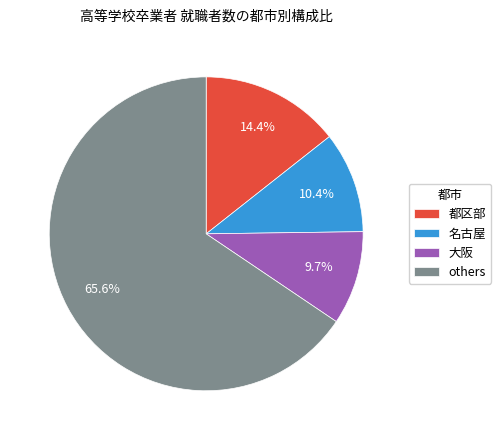

Does any single category account for the majority?

Yes